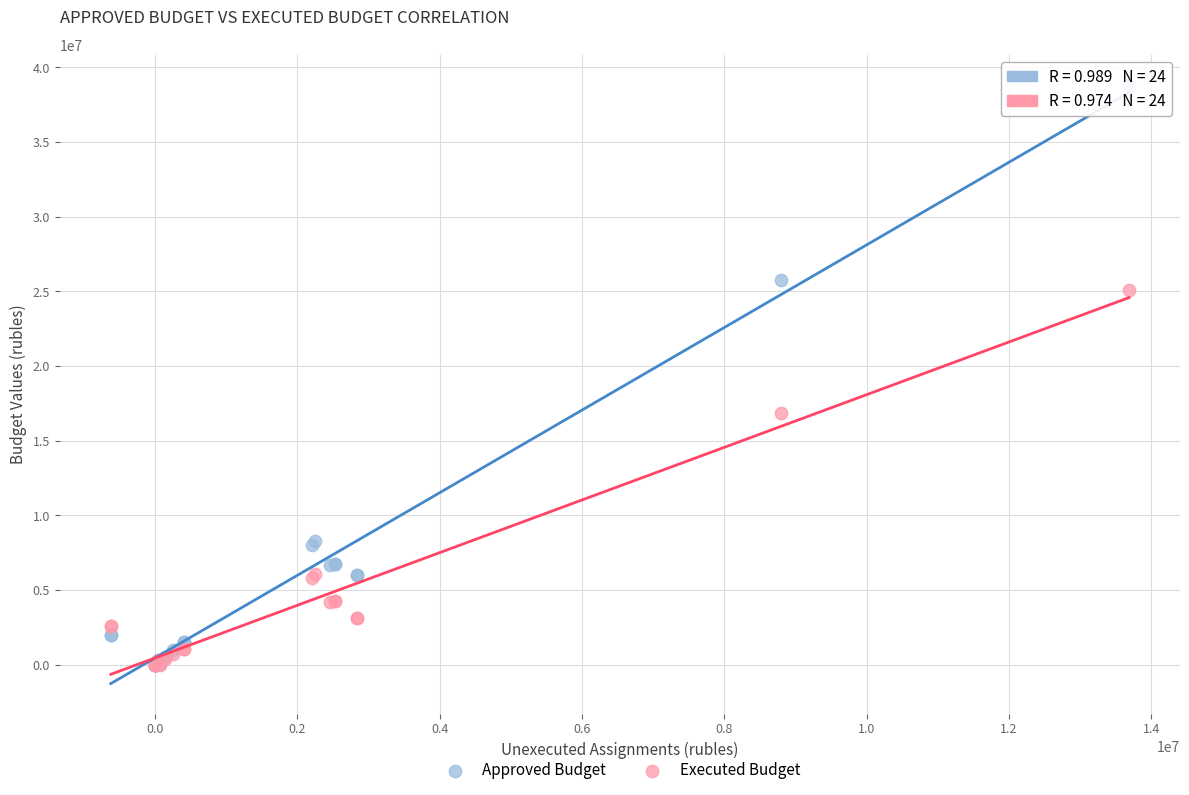

In the Approved Budget series, what Y value is closest to 19423523?

25730451.0